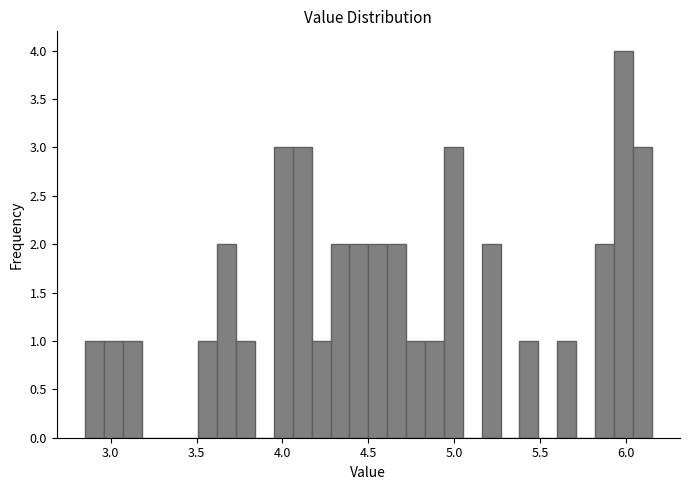

Around what value on the x-axis is the tallest bar? Give the approximate position of its centre, as read against the axis.

6.00